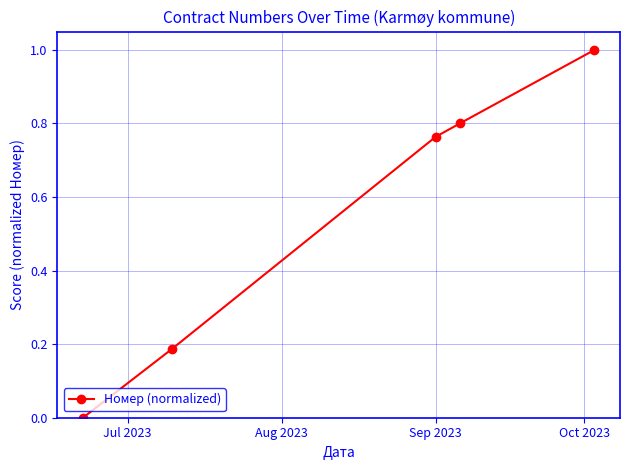

True or false: the data has more than 0 interior local peaks.

False